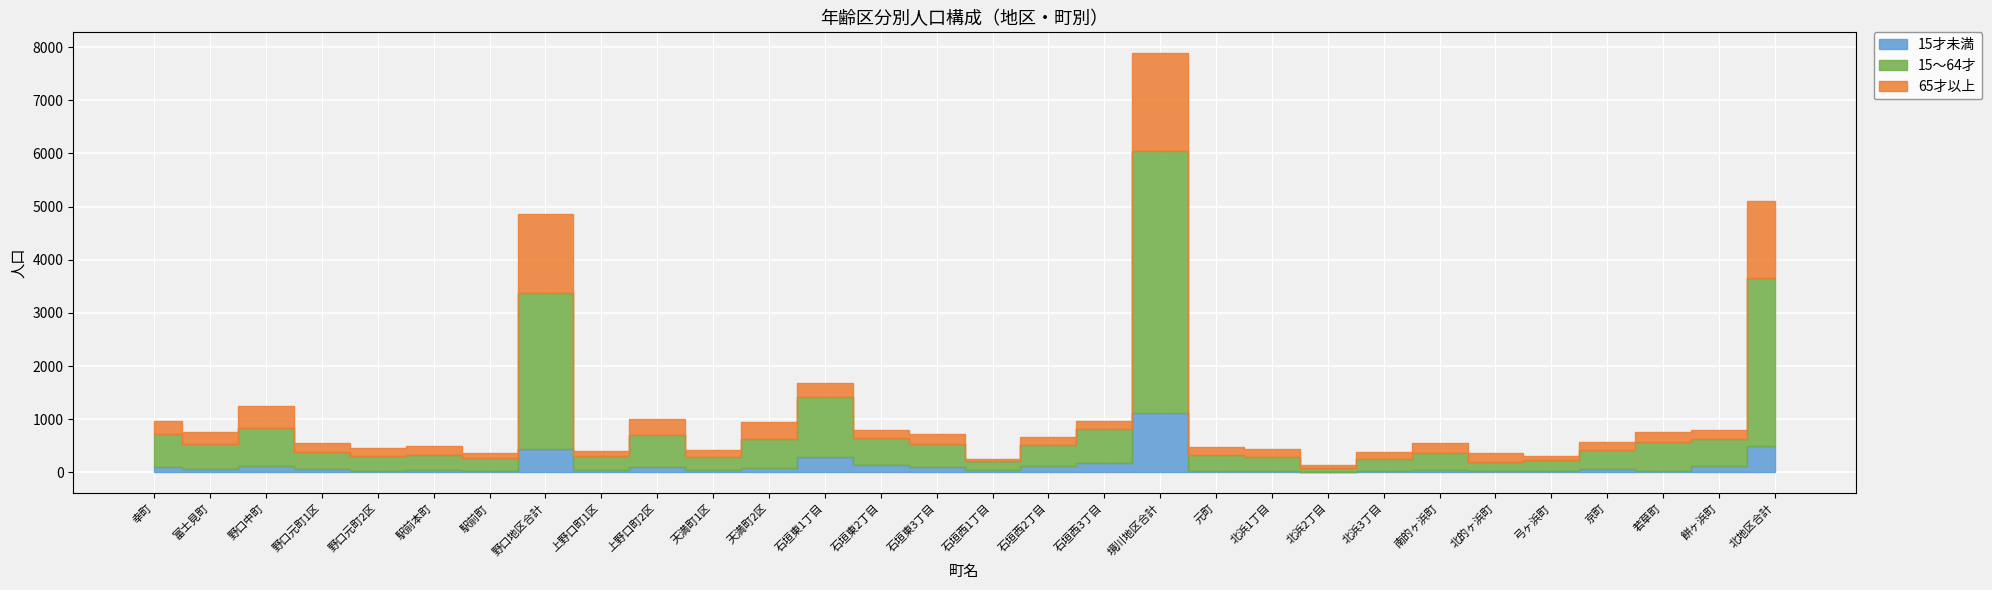

Does the chart display data point markers on the line(s)?

No